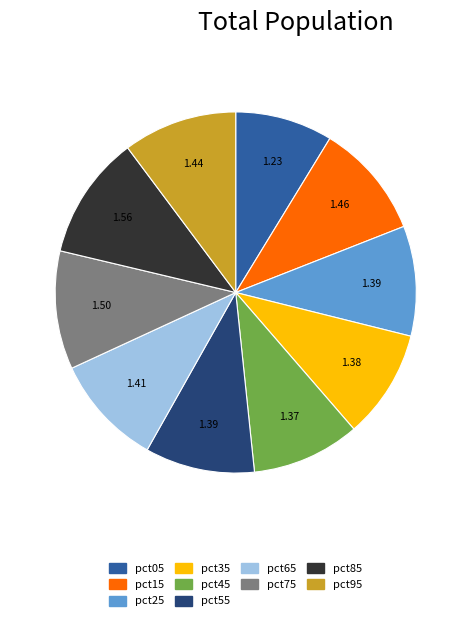

Do pct35 and pct85 together represent more than half of the pie?

No